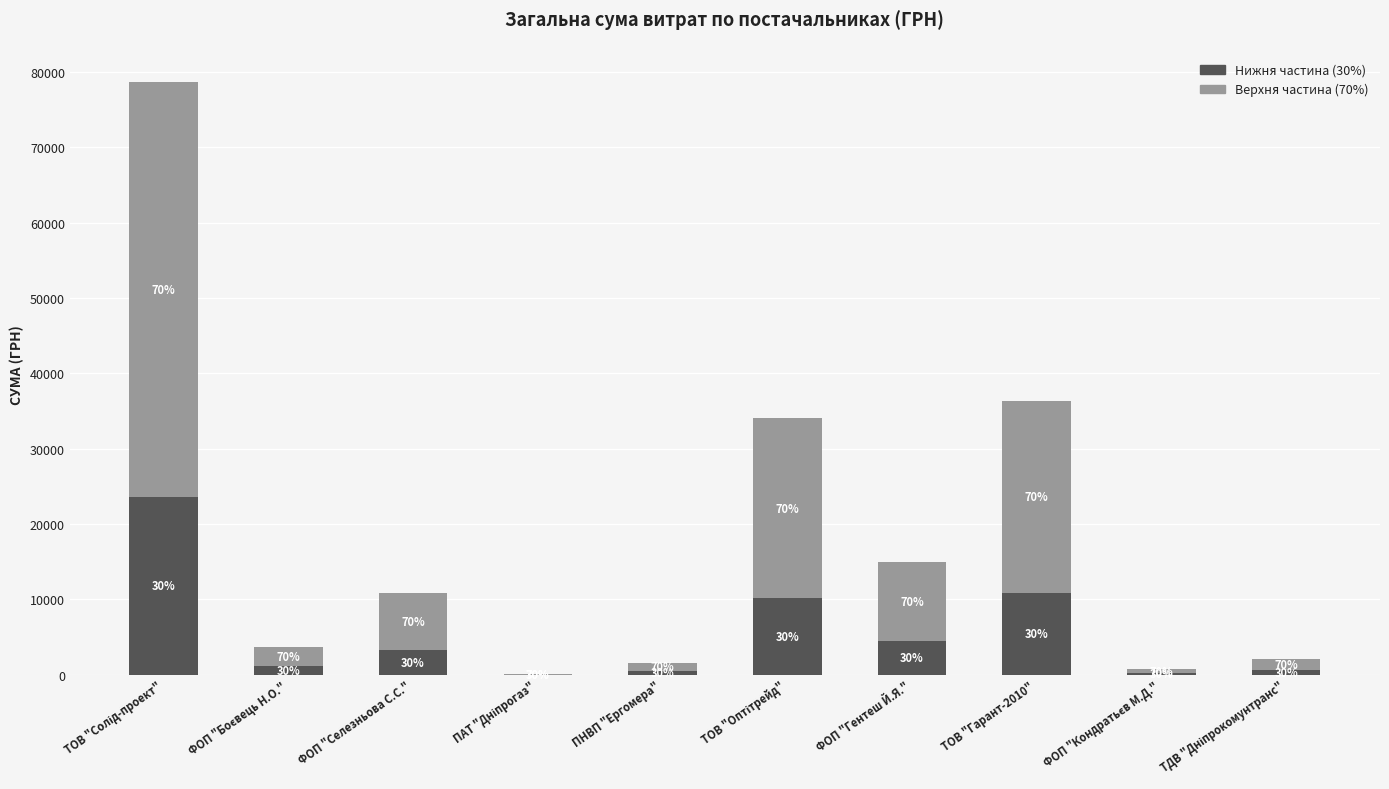

Are the bars grouped side by side (vs. stacked)?

No